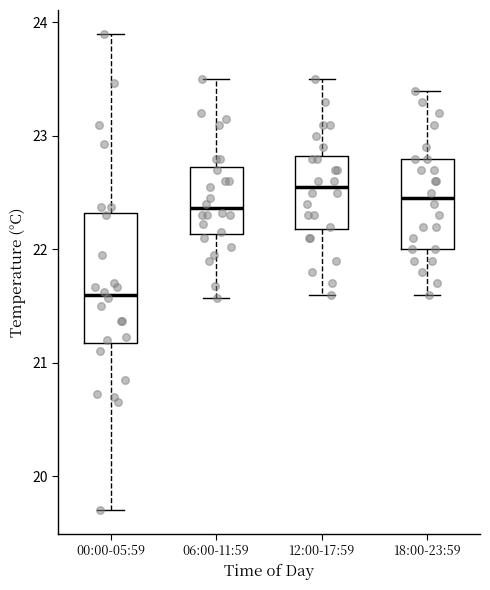

Which box is the tallest, from its lower edge to its upper edge?

00:00-05:59